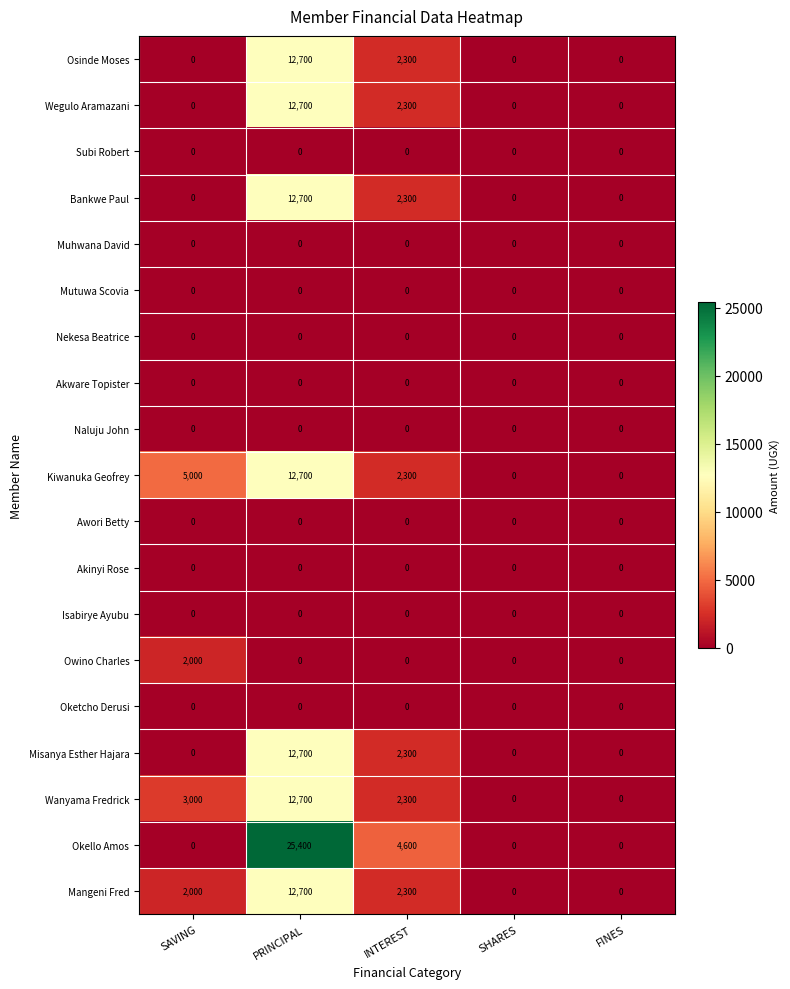

Which series has the widest spread of values?

Okello Amos